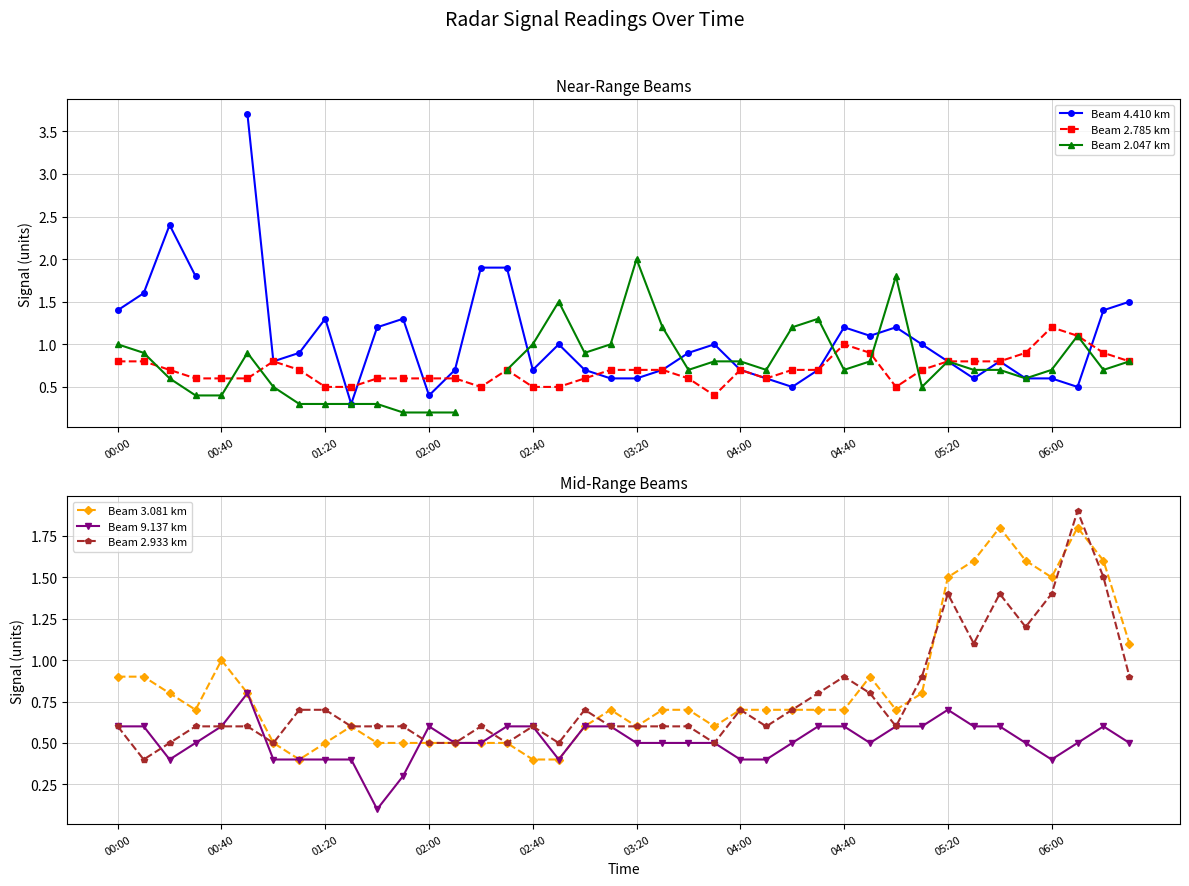

True or false: Beam 3.081 km has more than 1 interior local peaks.

True